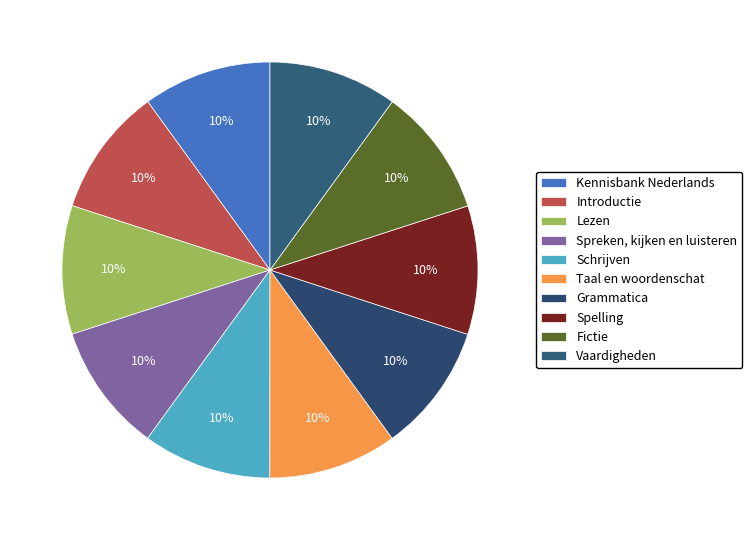

What is the smallest slice in the pie chart?

Introductie